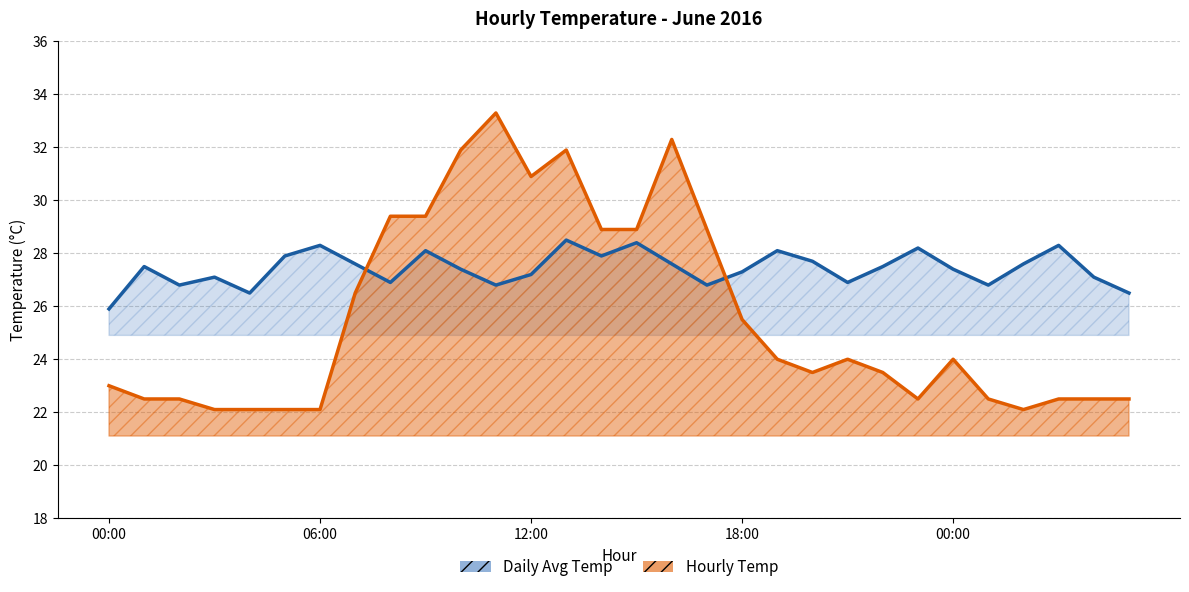

What is the label of the 18th point from the left?

17